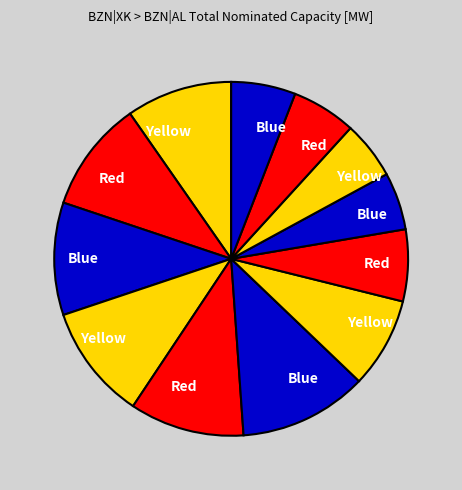

Is there a majority slice in this chart?

No